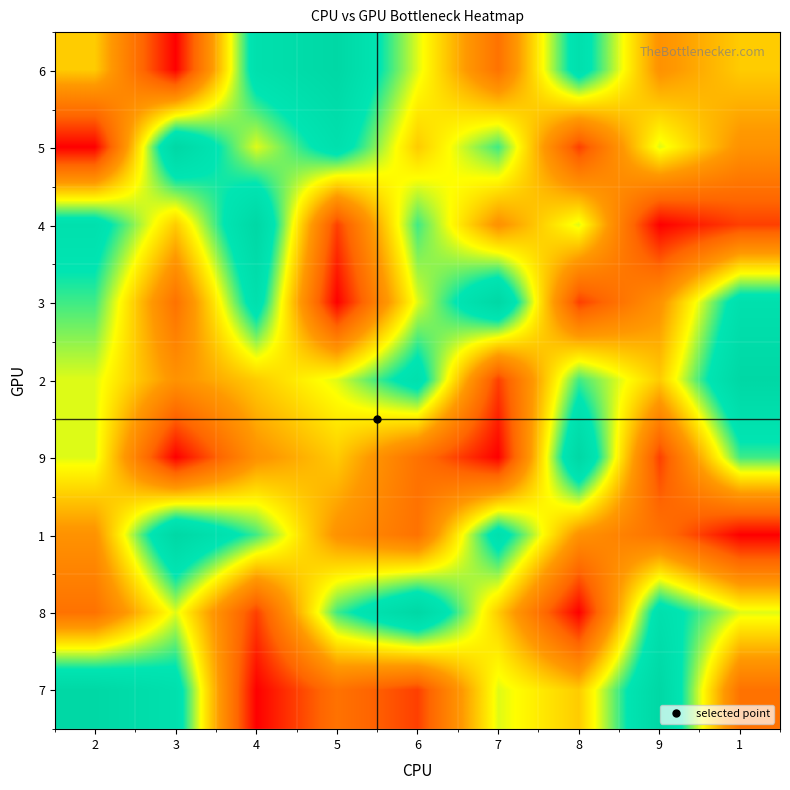

What is the maximum value shown in the chart?

9